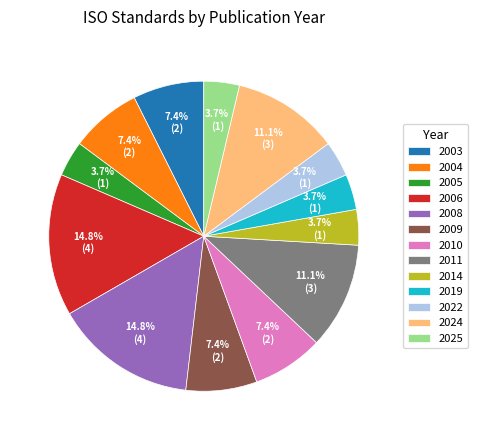

How many slices are in this pie chart?

13